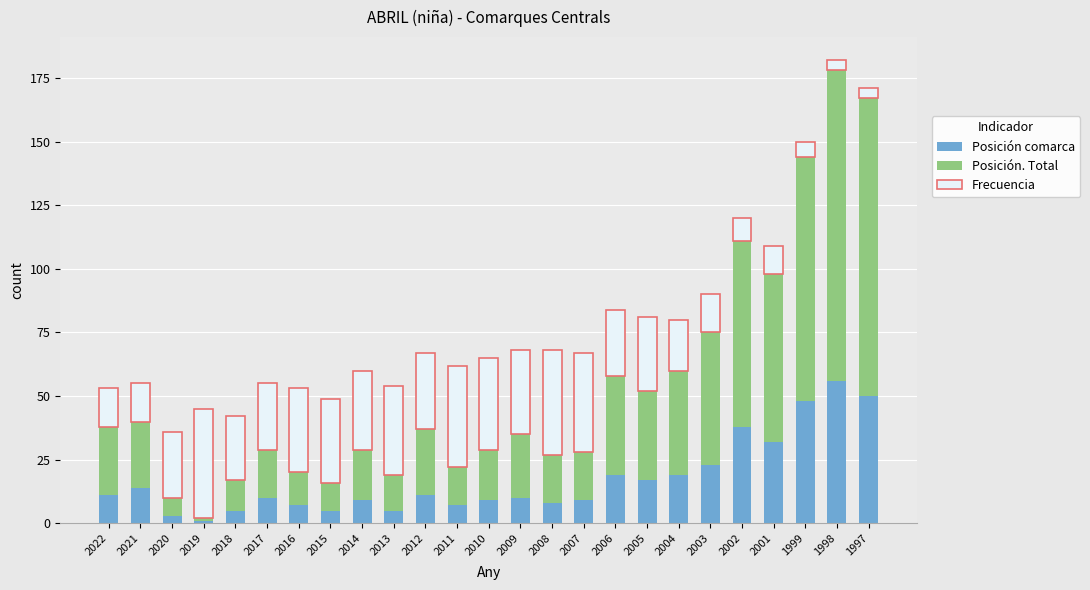

What is the total value across all series at 2004?

80